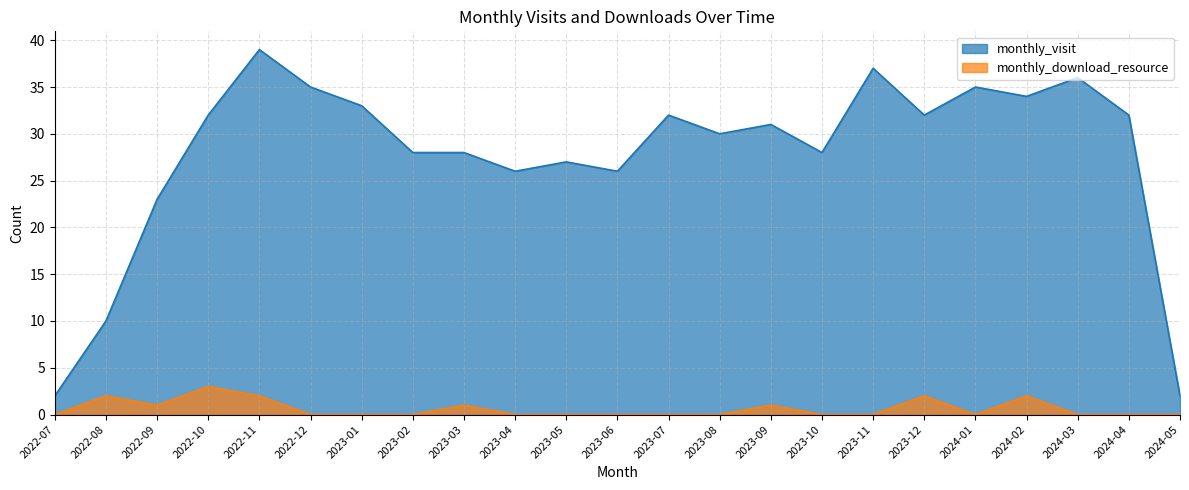

What is the sum of the monthly_download_resource values at 2024-04 and 2024-02?

2